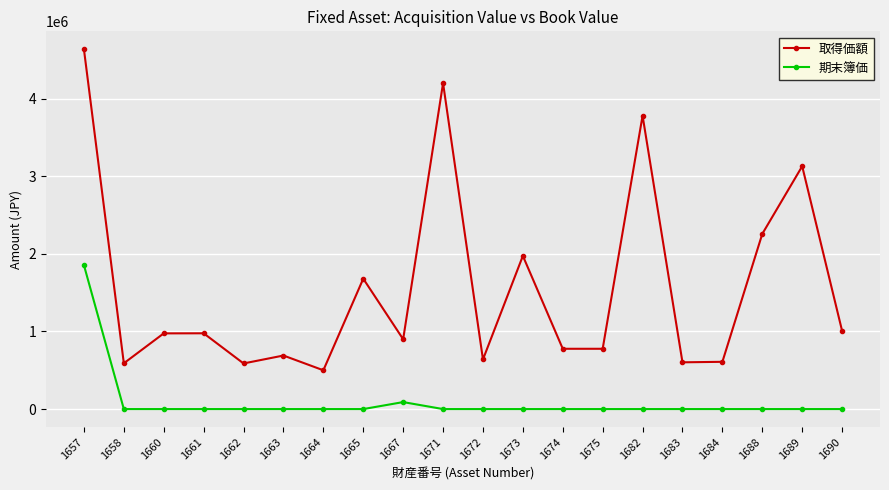

How many interior local peaks does the 取得価額 series have?

7